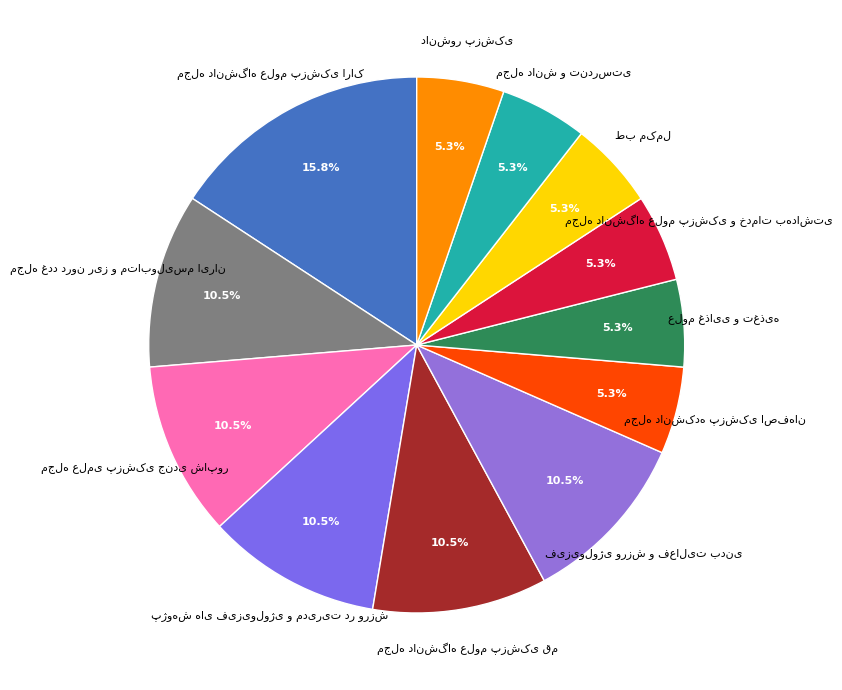

Is there a majority slice in this chart?

No